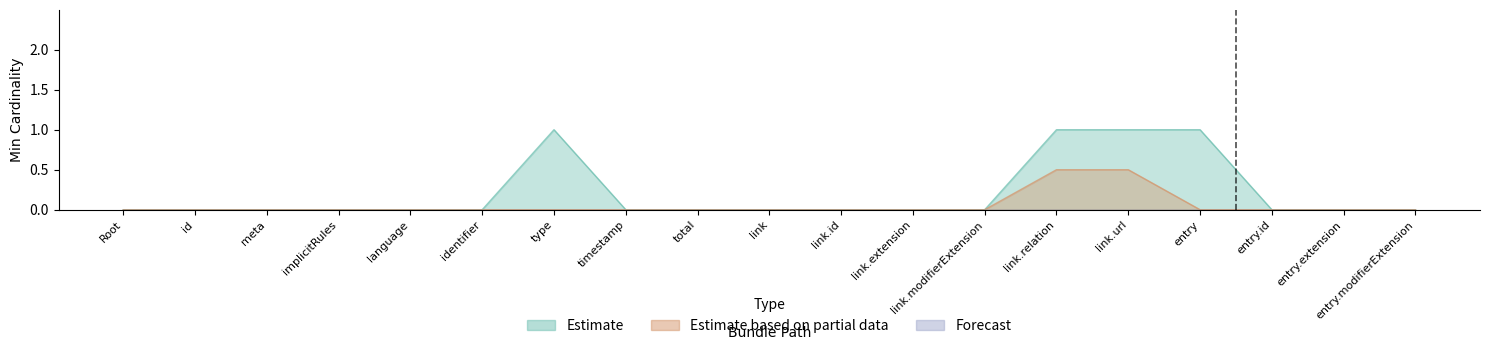

Which series has the largest total across all categories?

Estimate